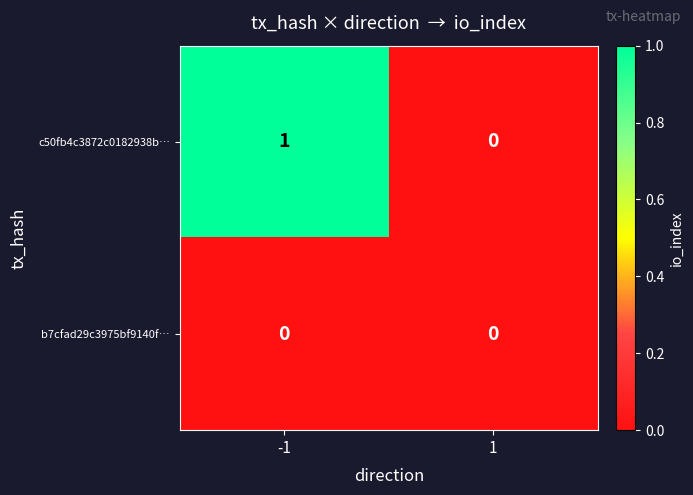

Reading right to left, list all the values displayed in this chart.

c50fb4c3872c0182938b…: 1=0	-1=1
b7cfad29c3975bf9140f…: 1=0	-1=0